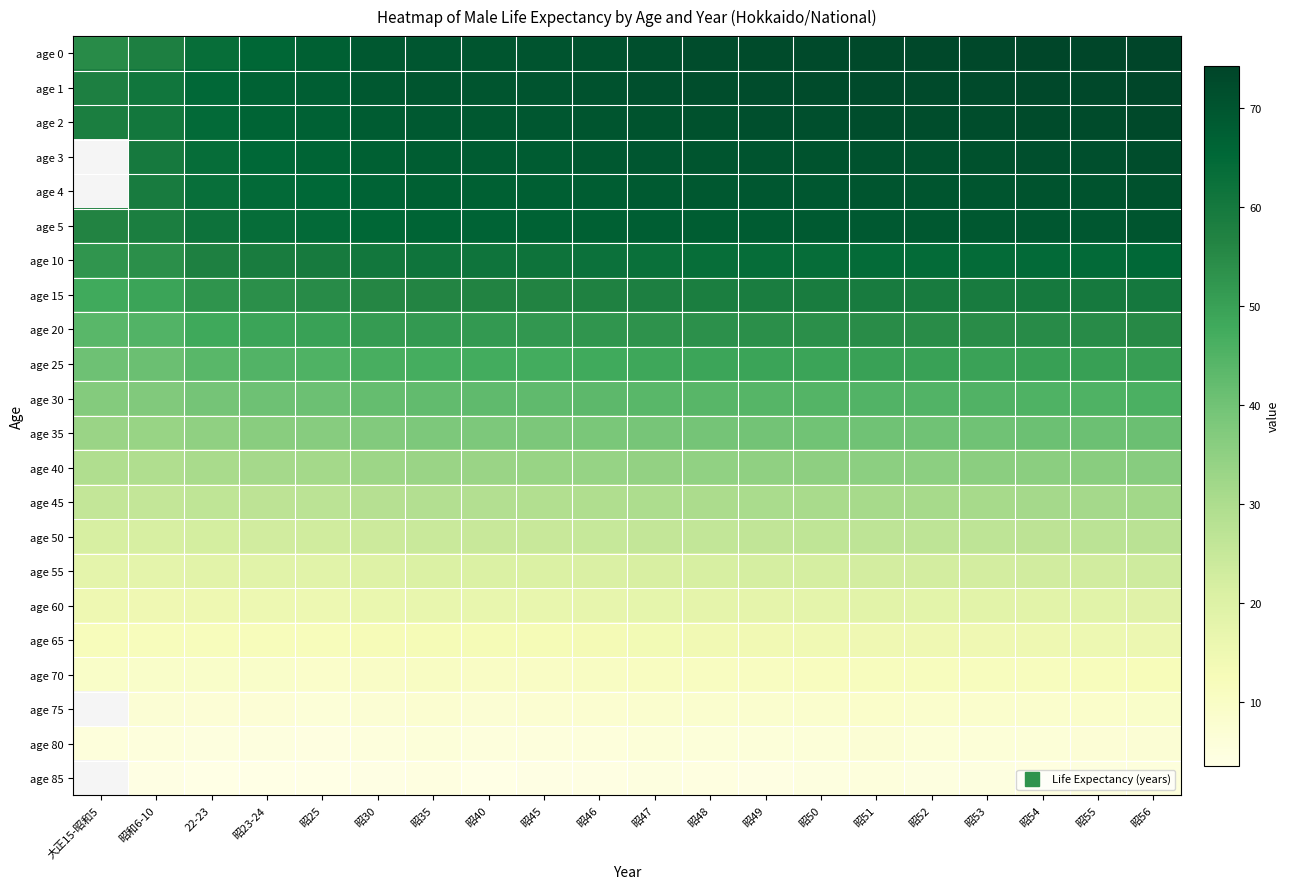

Rank the categories by age 30 value from lowest to highest.

大正15-昭和5, 昭和6-10, 22-23, 昭23-24, 昭25, 昭30, 昭35, 昭40, 昭45, 昭46, 昭47, 昭48, 昭49, 昭50, 昭51, 昭52, 昭53, 昭54, 昭55, 昭56